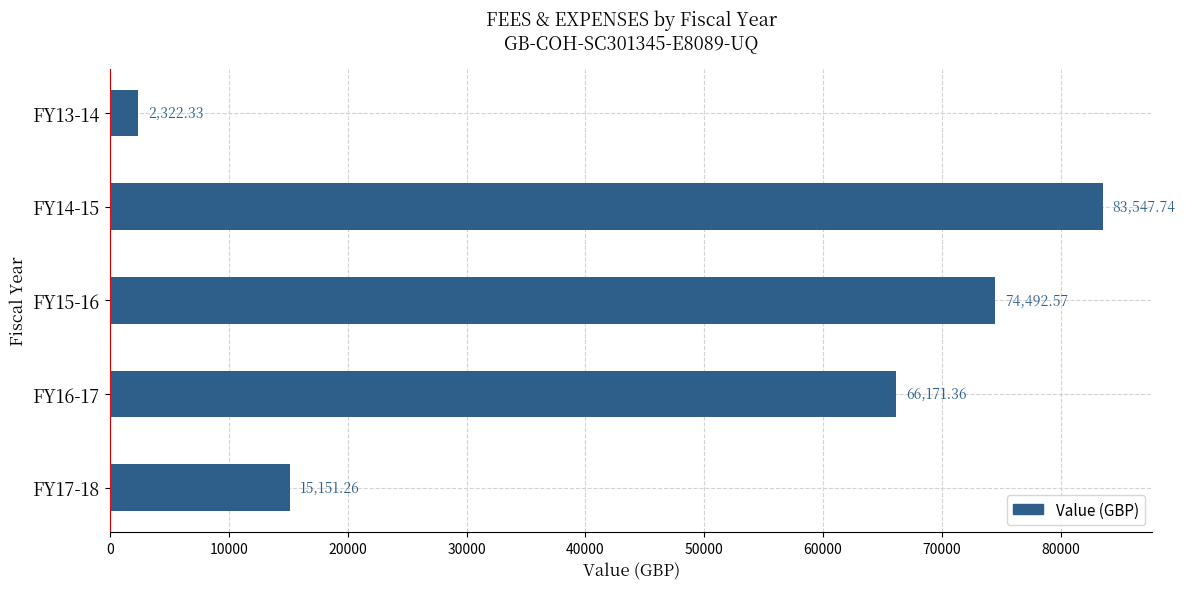

What is the ratio of the value at FY16-17 to the value at FY14-15?

0.8